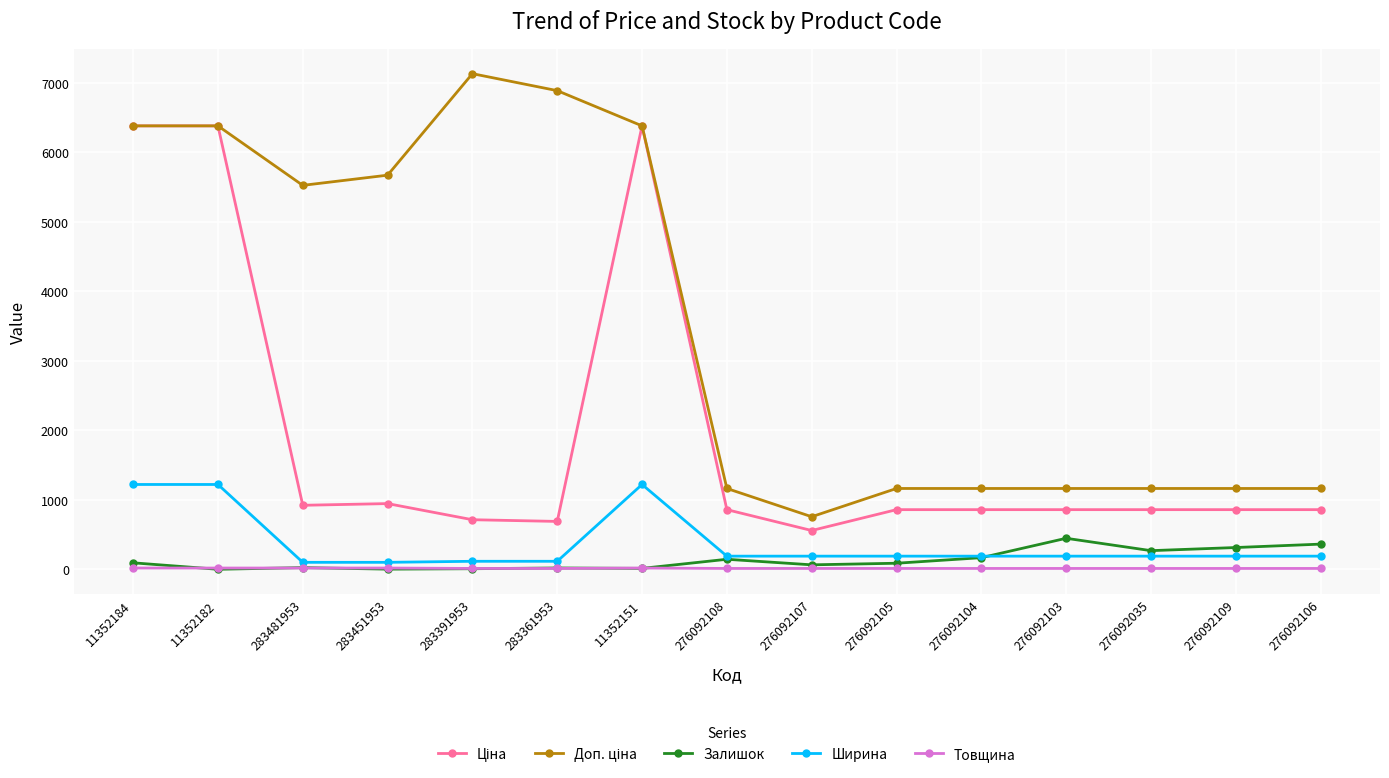

True or false: Ширина has more than 0 interior local peaks.

True